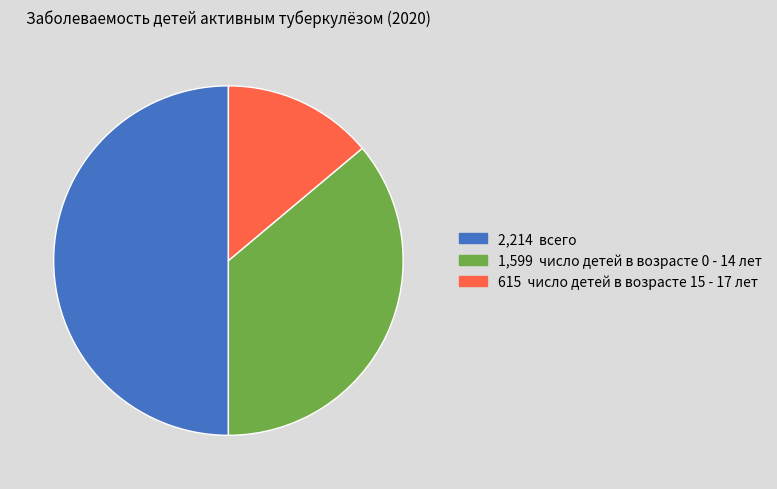

How many segments does this pie chart have?

3